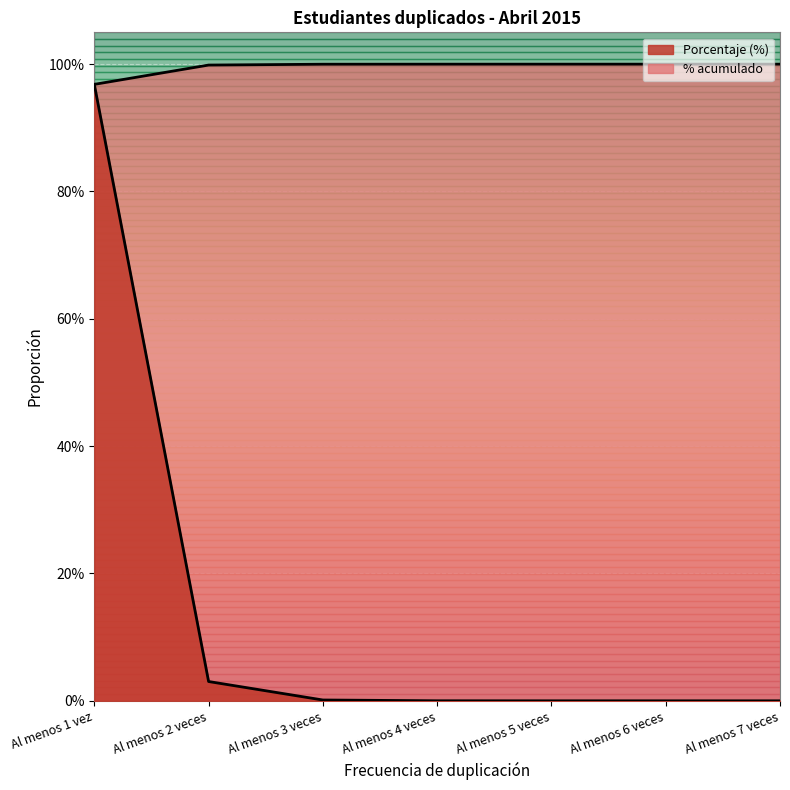

What are all the series names shown in the legend?

Porcentaje (%), % acumulado